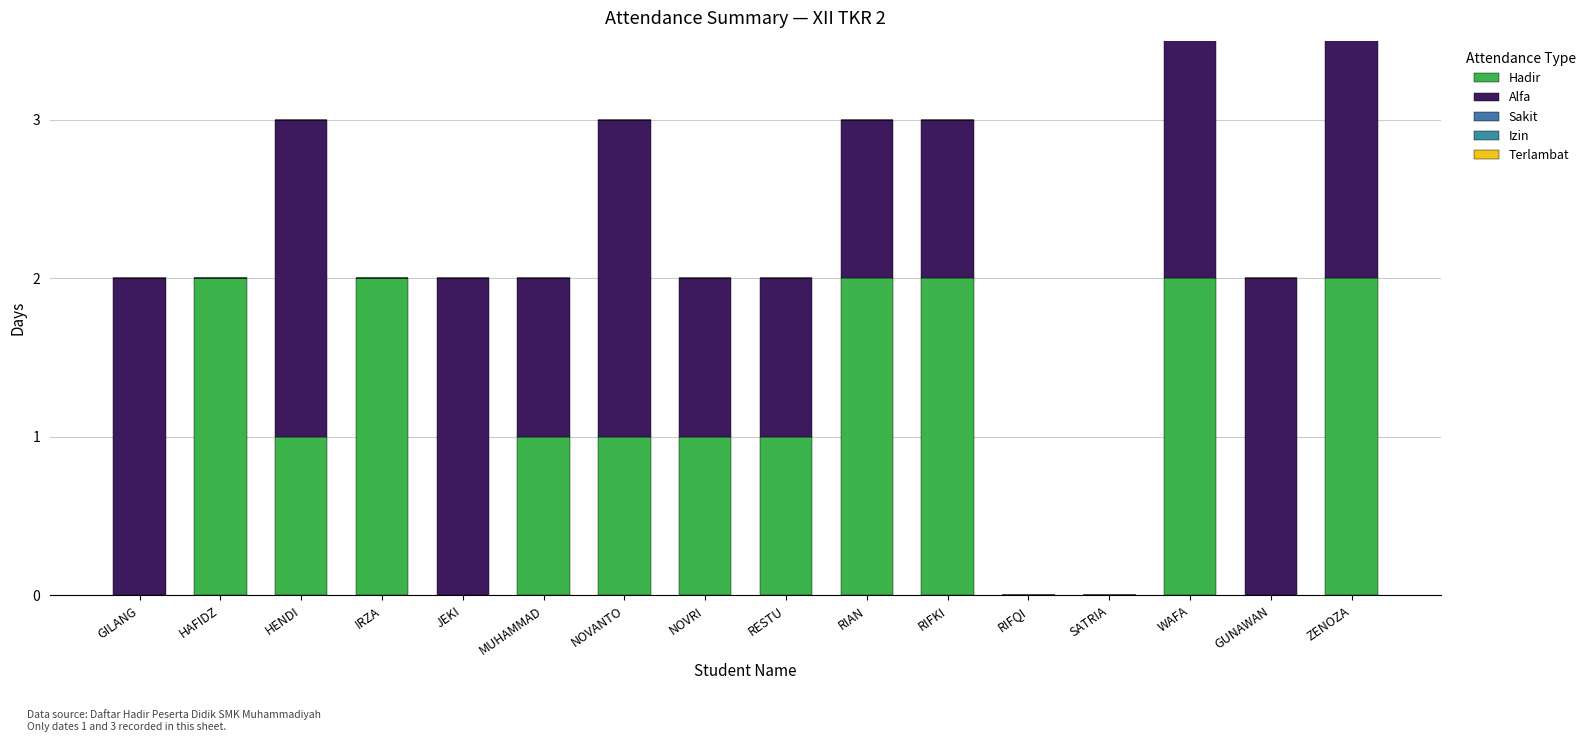

At which category is the sum across all series the highest?

WAFA